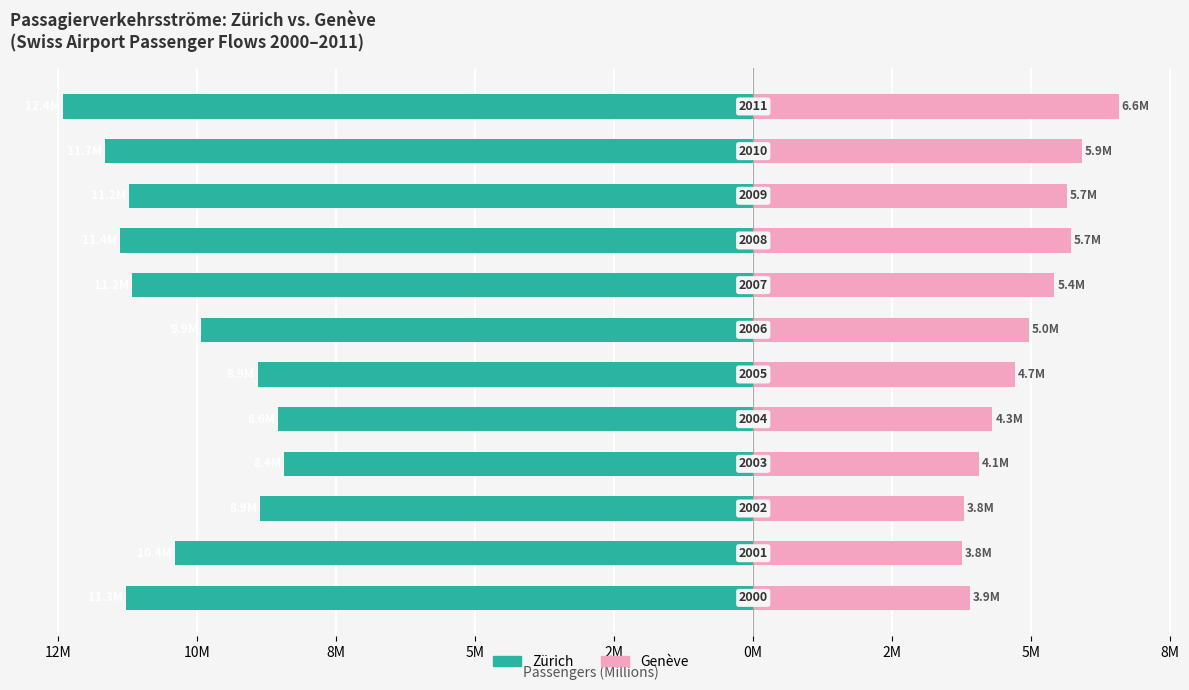

What is the average value of the Genève series?

4.9